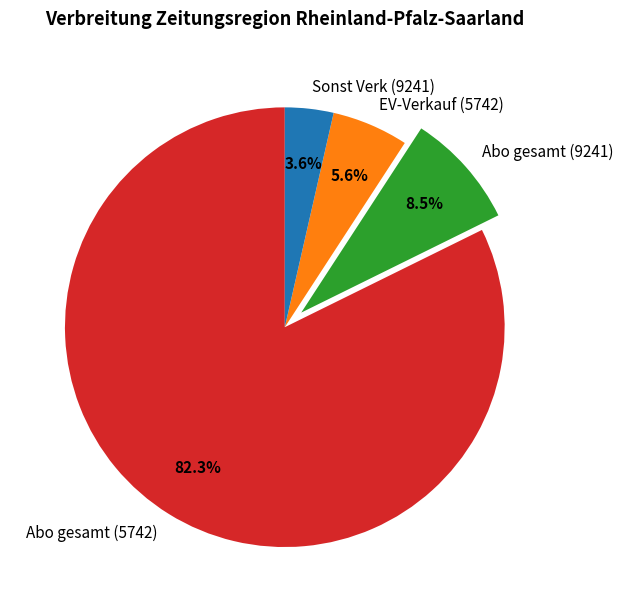

The Sonst Verk (9241) slice represents 4% of the pie. True or false?

True